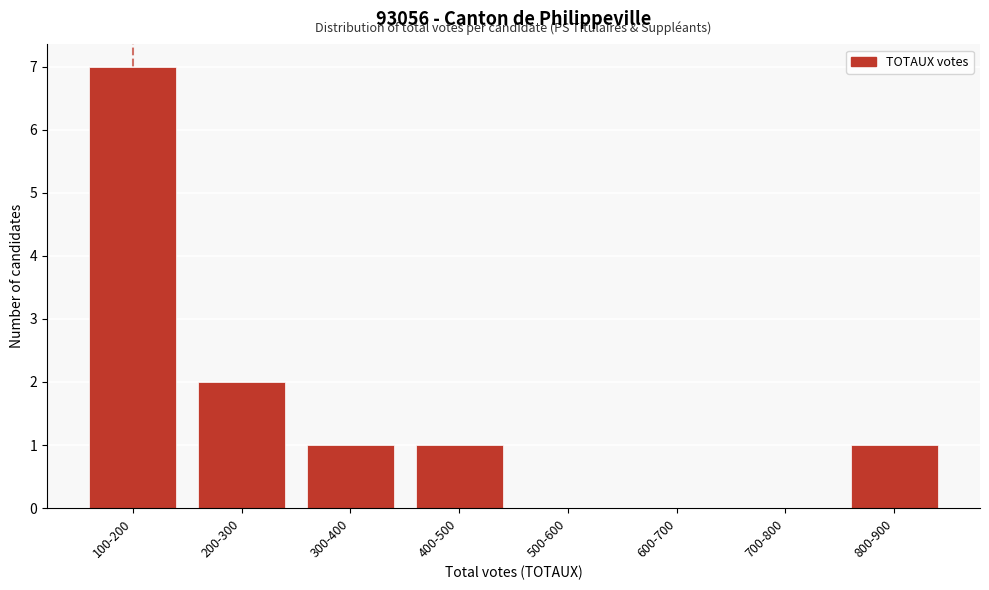

Reading left to right, what are all the values shown in this chart?

100-200=7	200-300=2	300-400=1	400-500=1	500-600=0	600-700=0	700-800=0	800-900=1